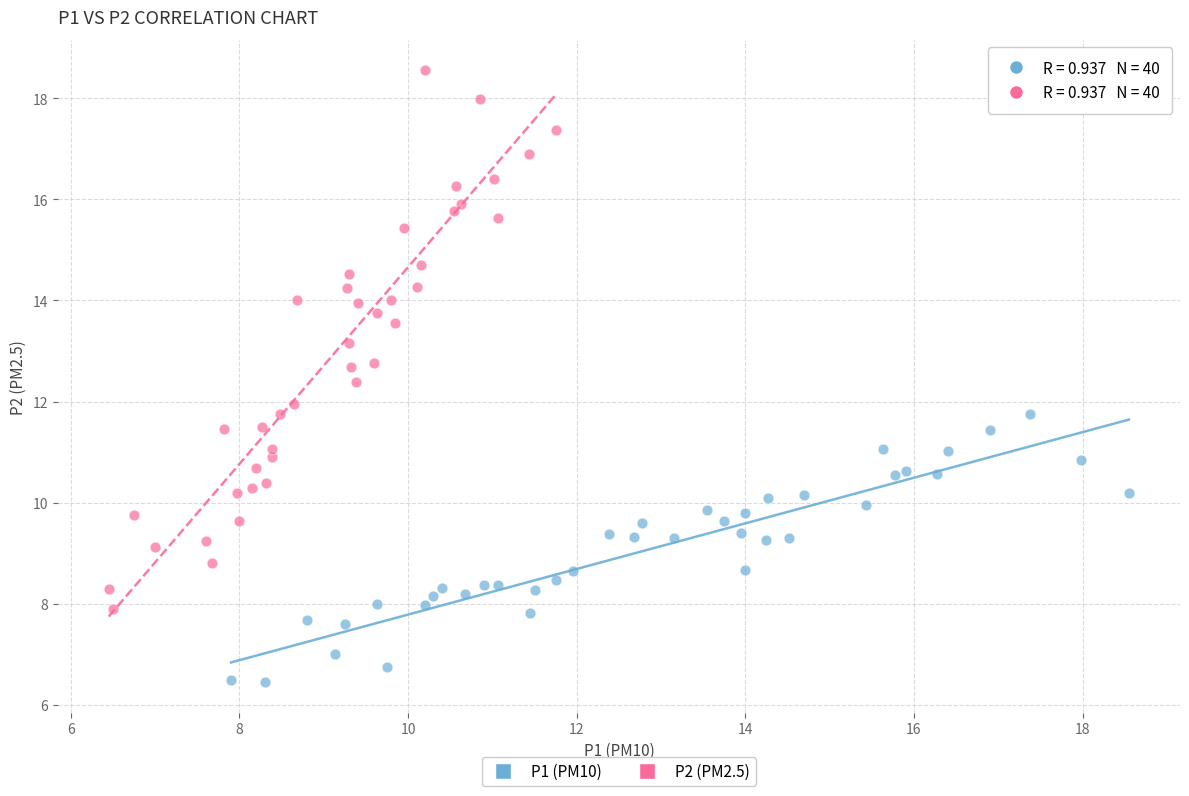

What are all the series names shown in the legend?

P1 (PM10), P2 (PM2.5)